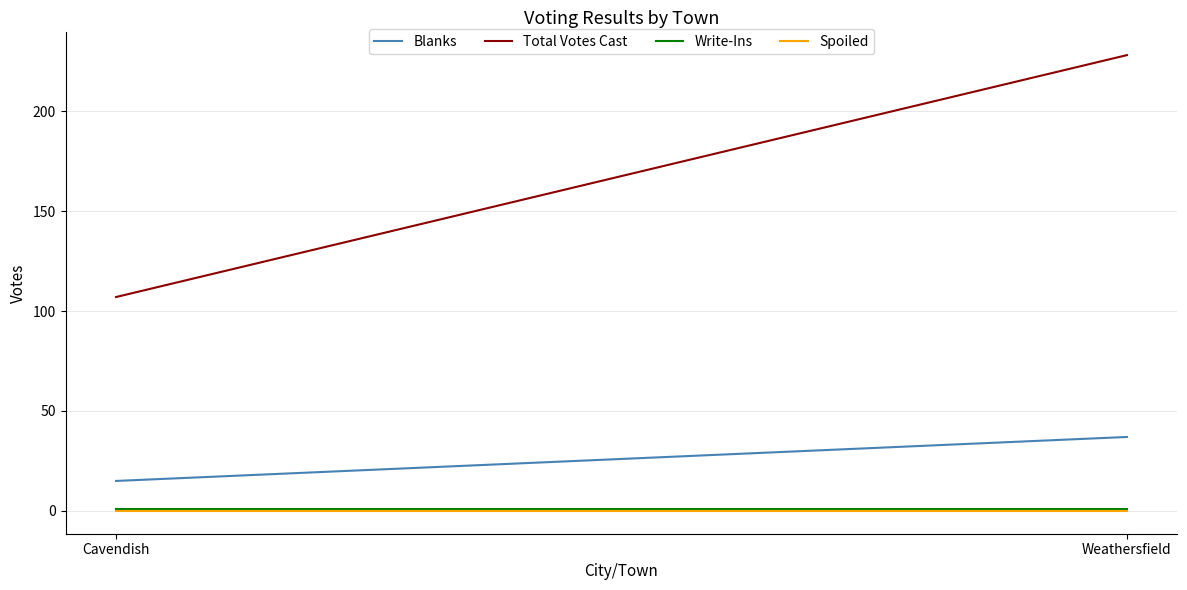

What position from the left is Weathersfield?

2